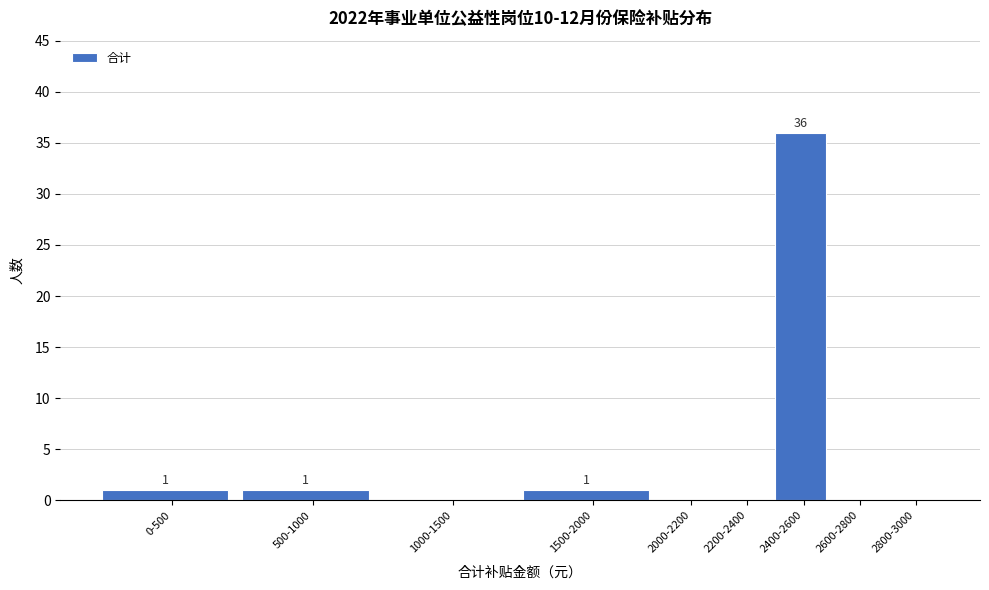

Reading right to left, transcribe all the data shown in this chart.

2800-3000=0	2600-2800=0	2400-2600=36	2200-2400=0	2000-2200=0	1500-2000=1	1000-1500=0	500-1000=1	0-500=1